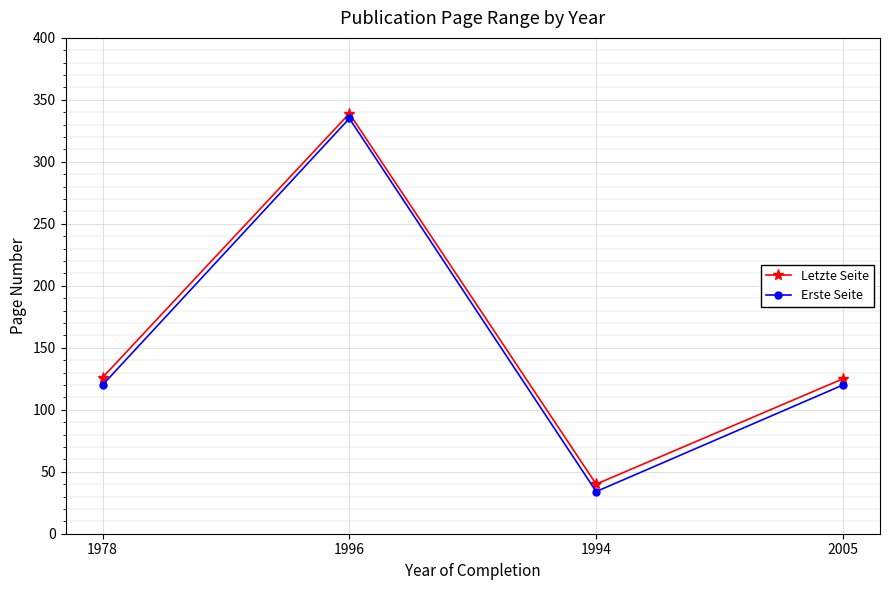

True or false: Letzte Seite has a value of 68 at 1994.

False